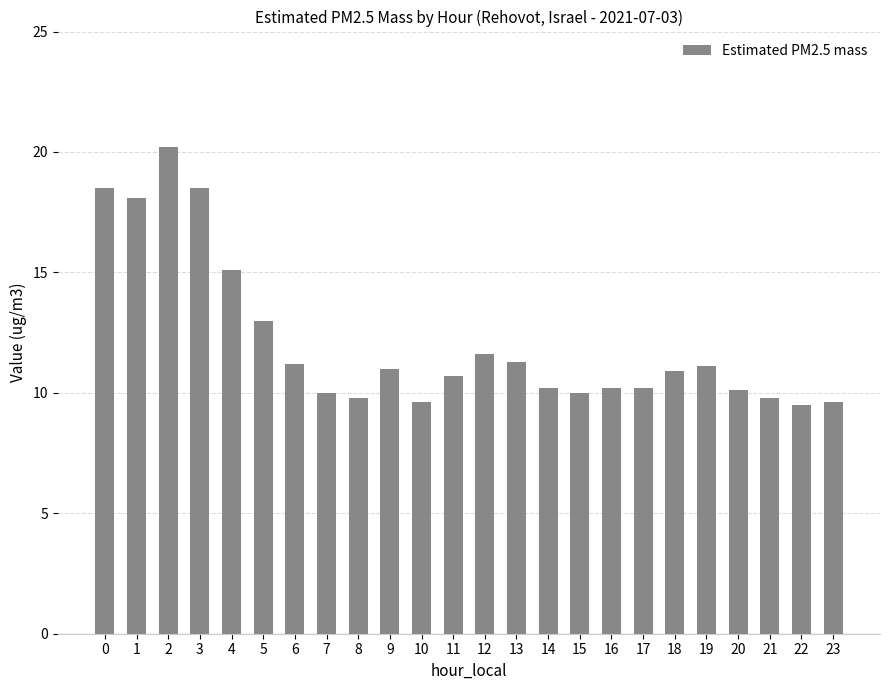

Are the bars horizontal?

No